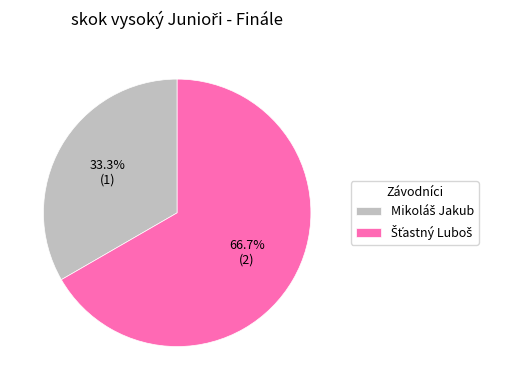

Does any single category account for the majority?

Yes